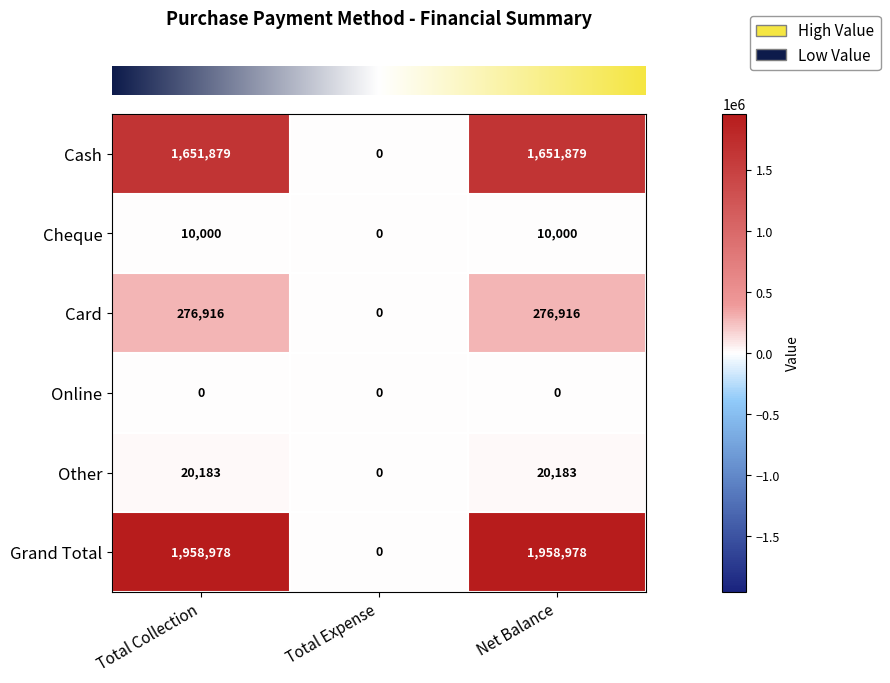

True or false: Other has a value of 8988 at Total Expense.

False